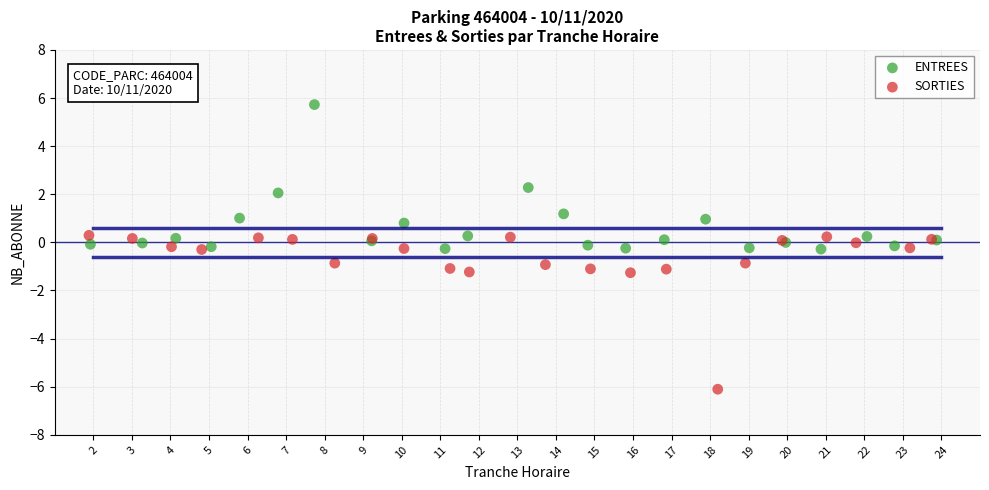

Which series reaches the maximum Y coordinate?

ENTREES